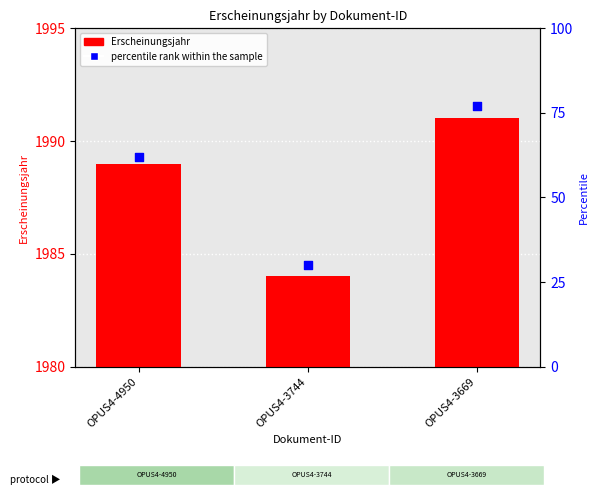

Is the value of percentile rank within the sample at OPUS4-3669 greater than the value of Erscheinungsjahr at OPUS4-3744?

No